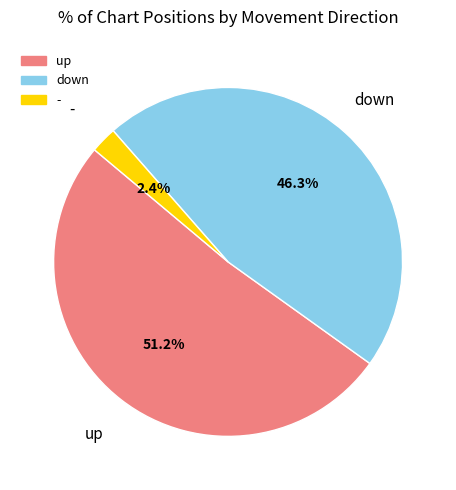

Which slice is the largest?

up